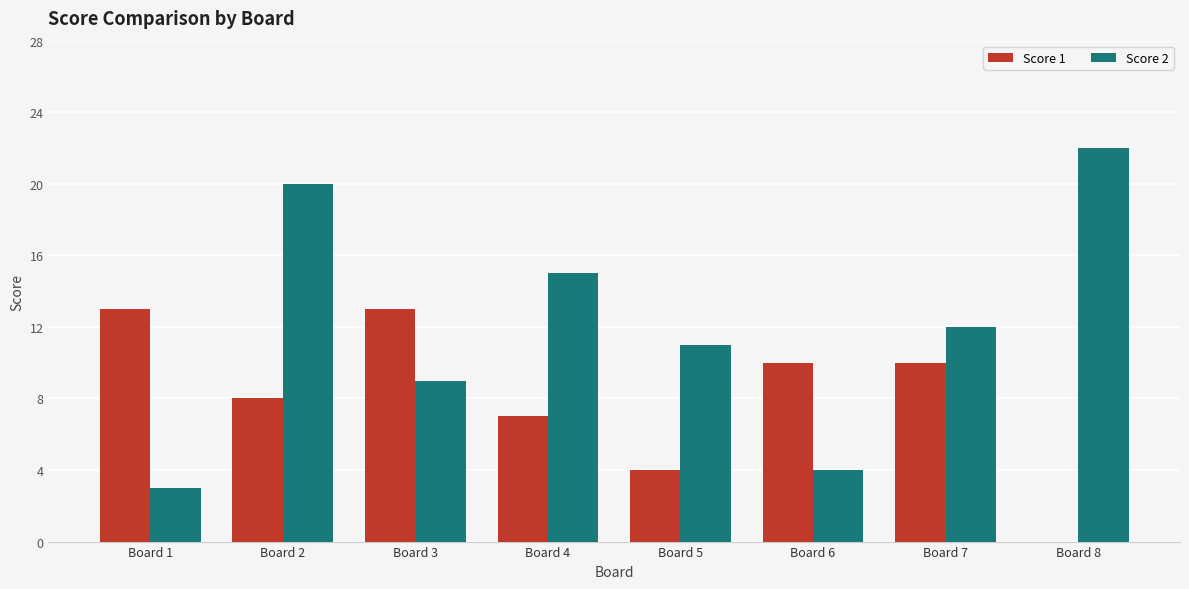

How many categories are shown in the chart?

8